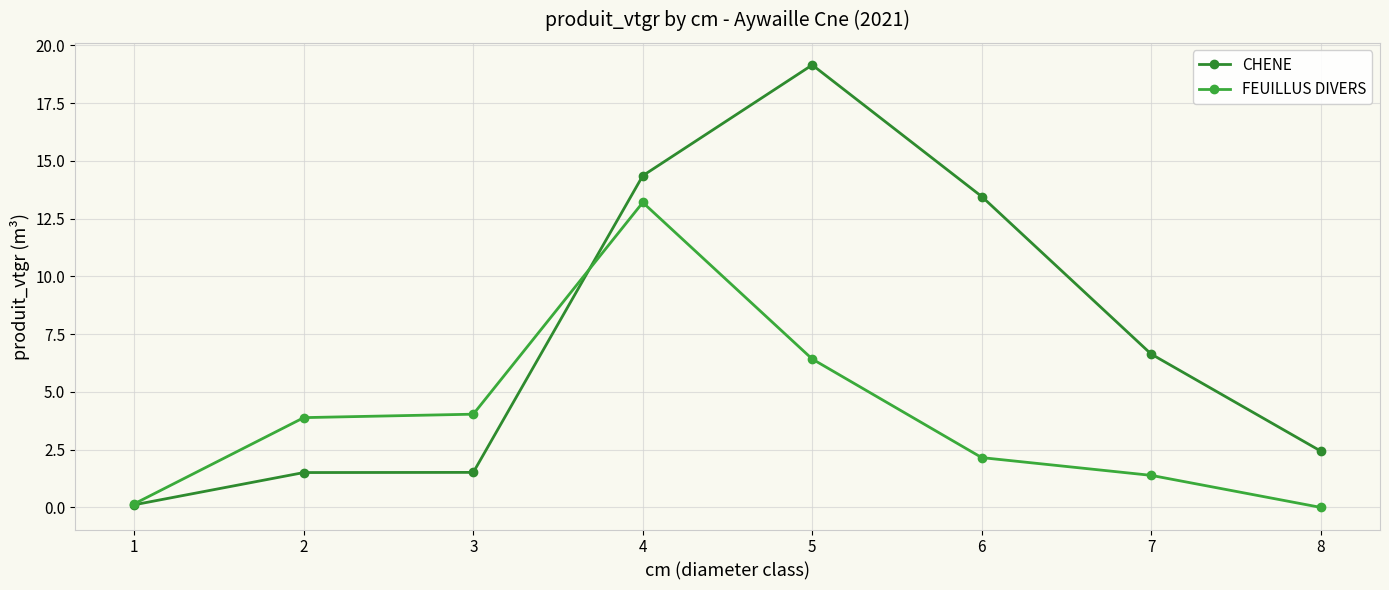

What is the value of the FEUILLUS DIVERS point at the 6th from the left?

2.2